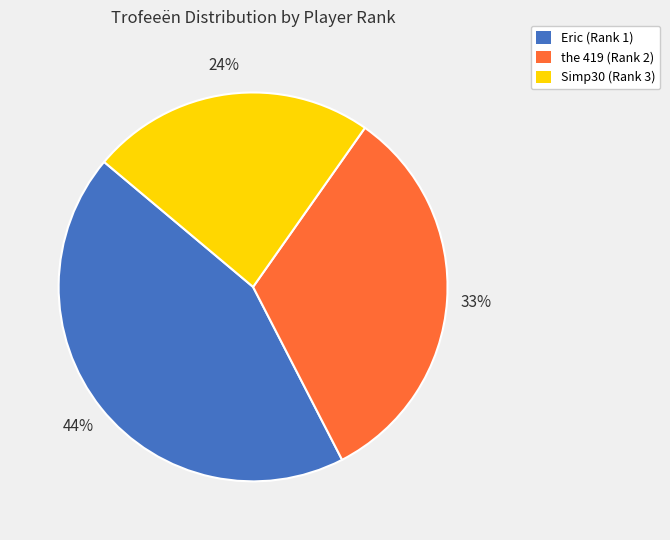

How many segments does this pie chart have?

3